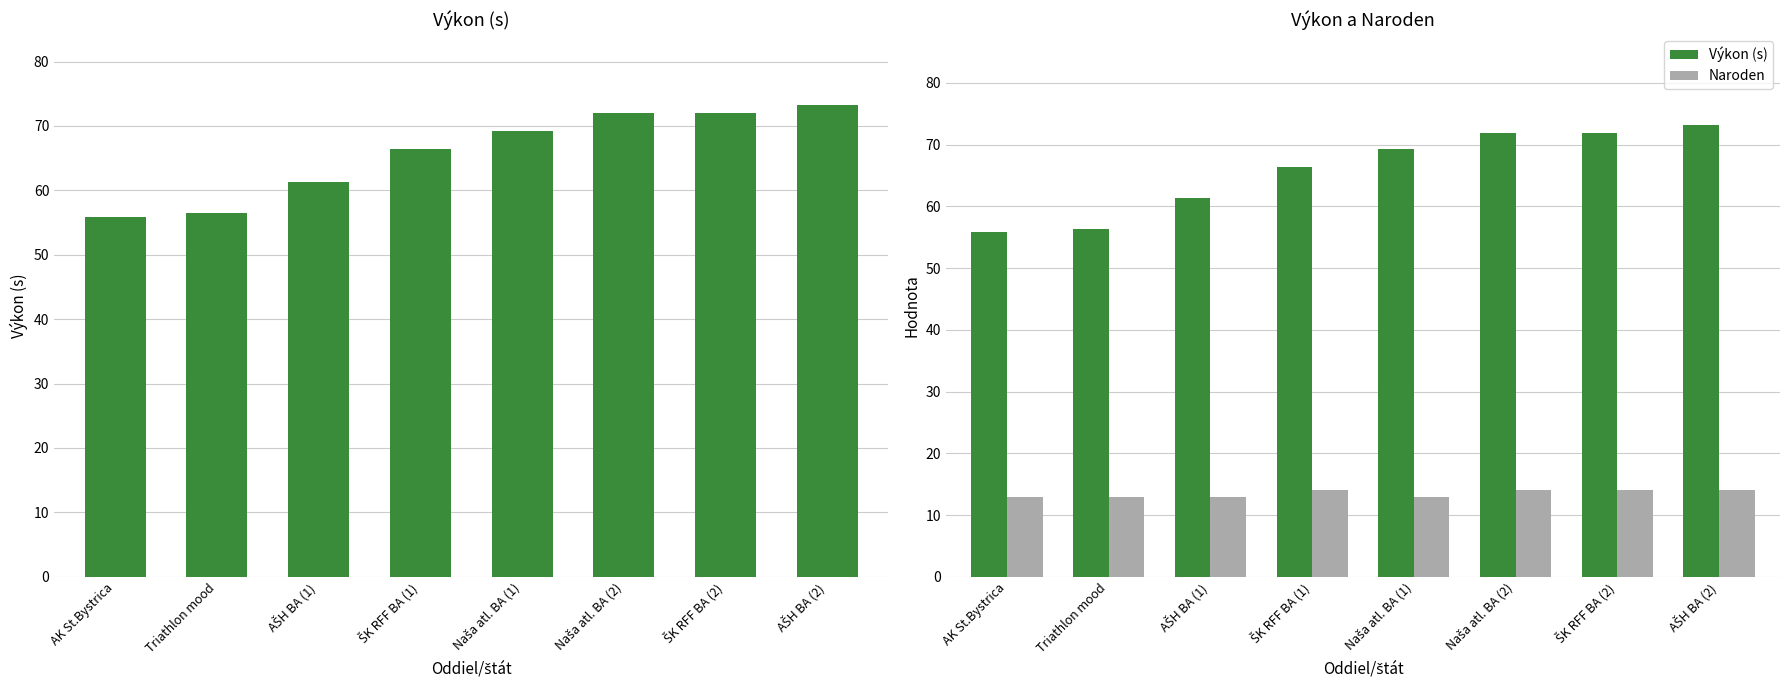

Which has a higher value, AŠH BA (2) or Triathlon mood?

AŠH BA (2)